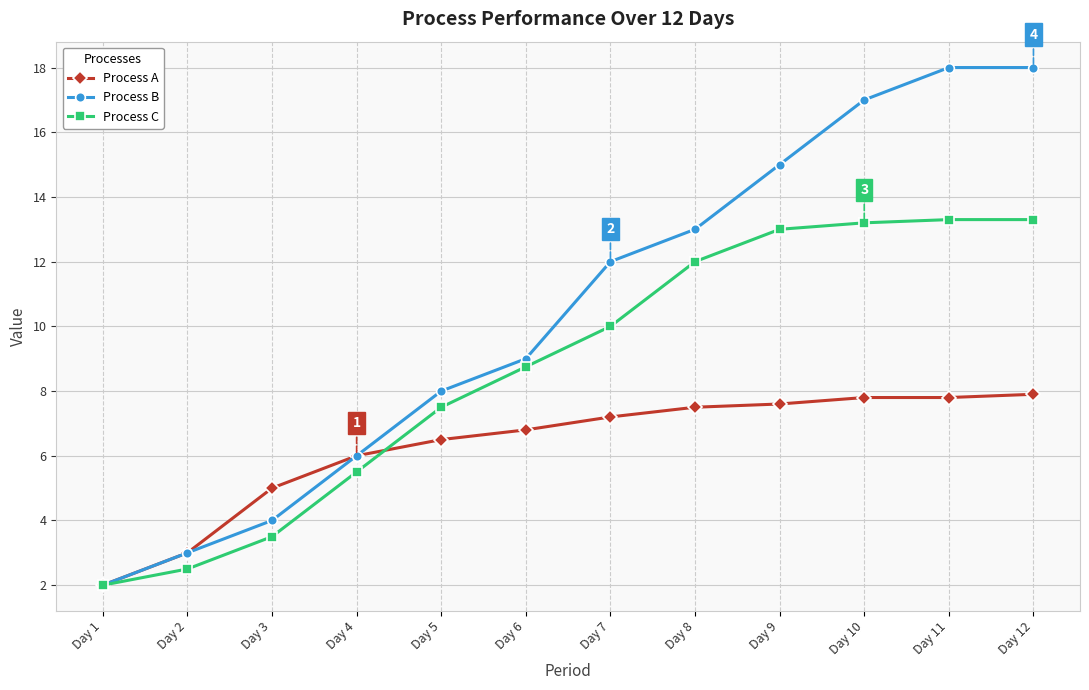

What is the maximum value shown in the chart?

18.0